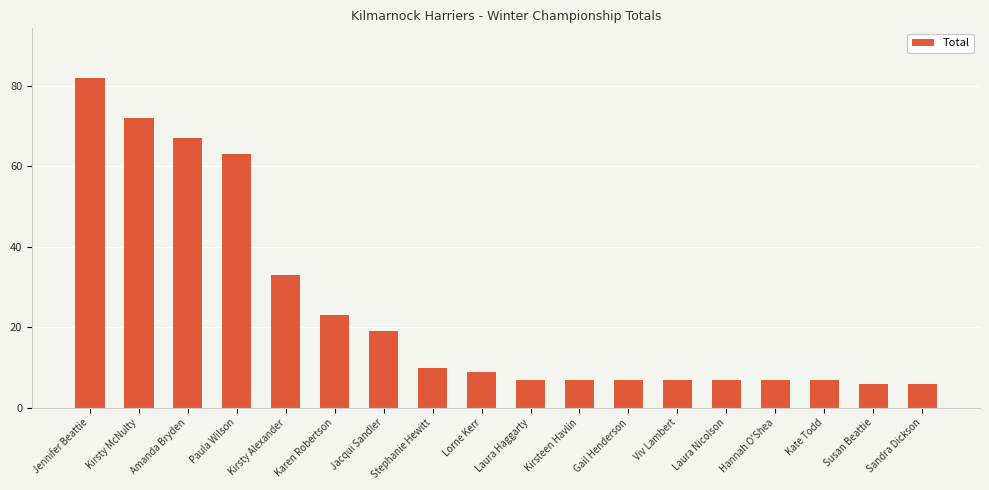

The chart shows a value of 15 at Stephanie Hewitt. True or false?

False